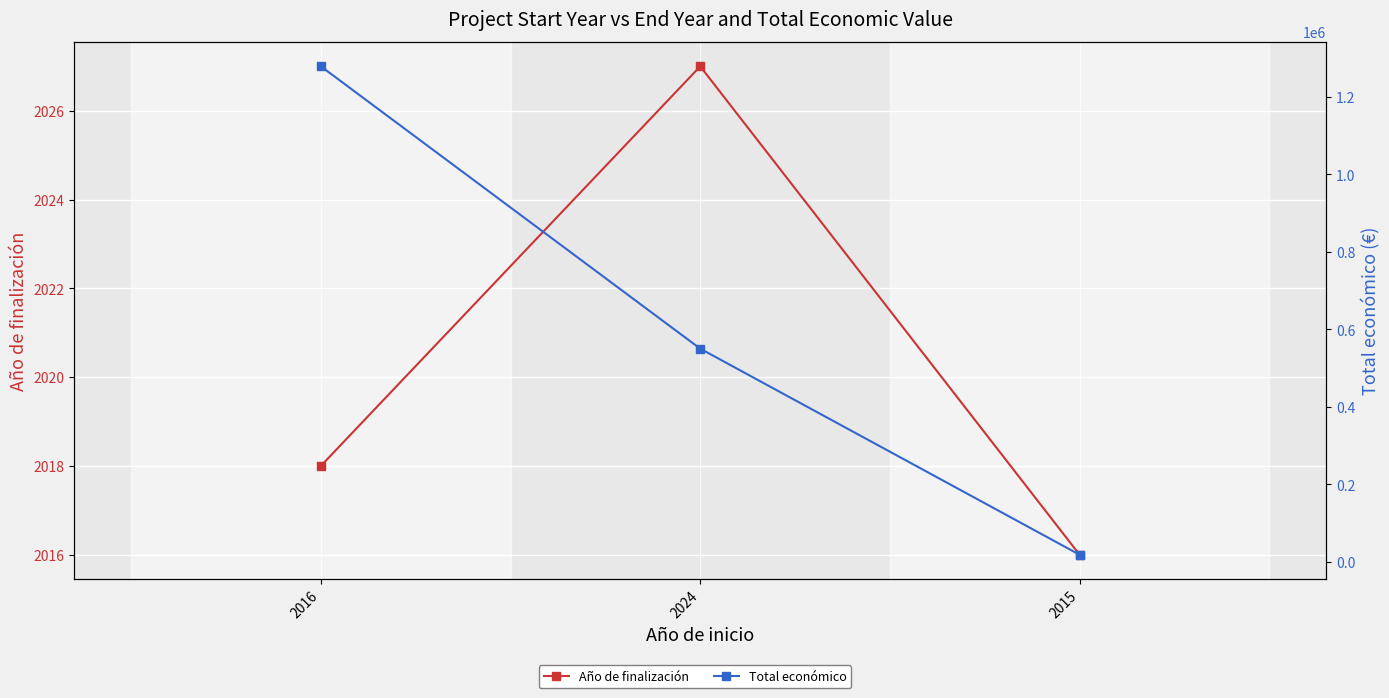

Is this an area chart (filled region under the line)?

No